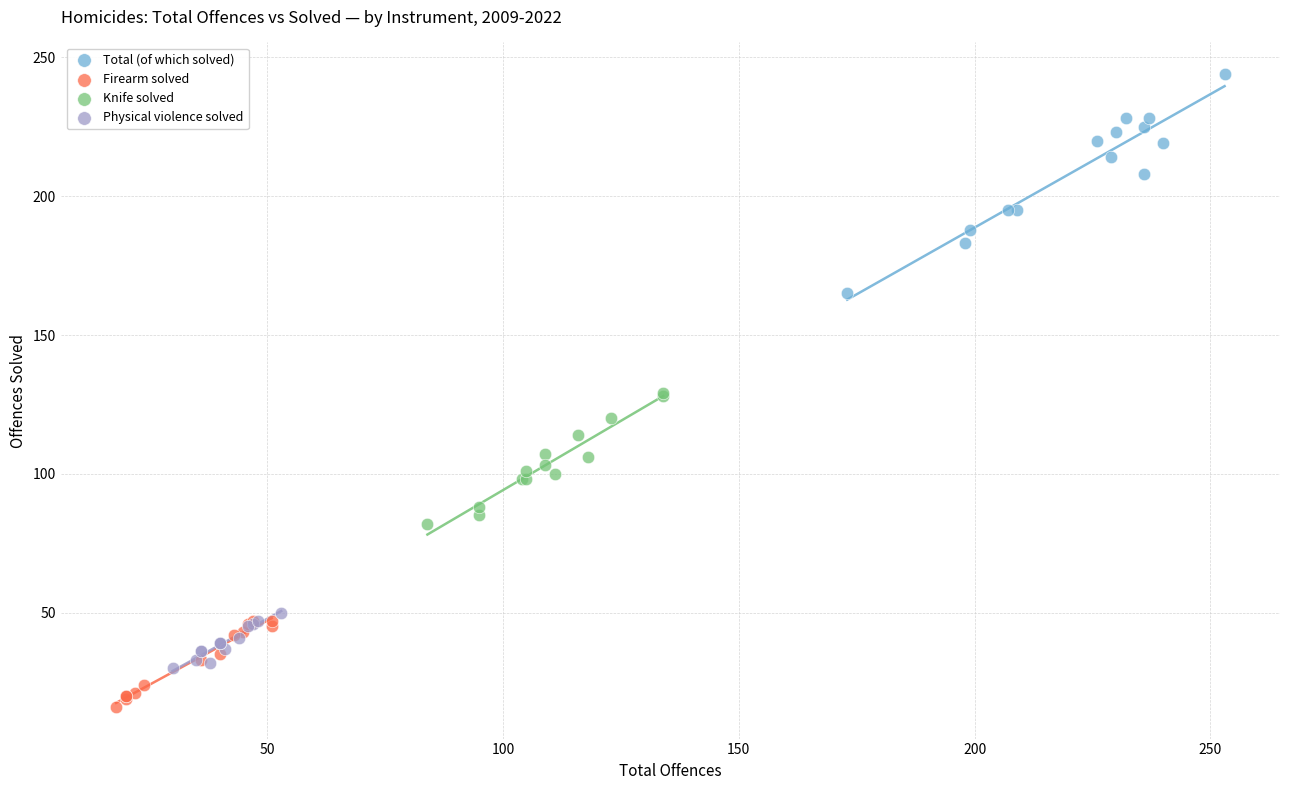

Which series has the widest spread of Y values?

Total (of which solved)